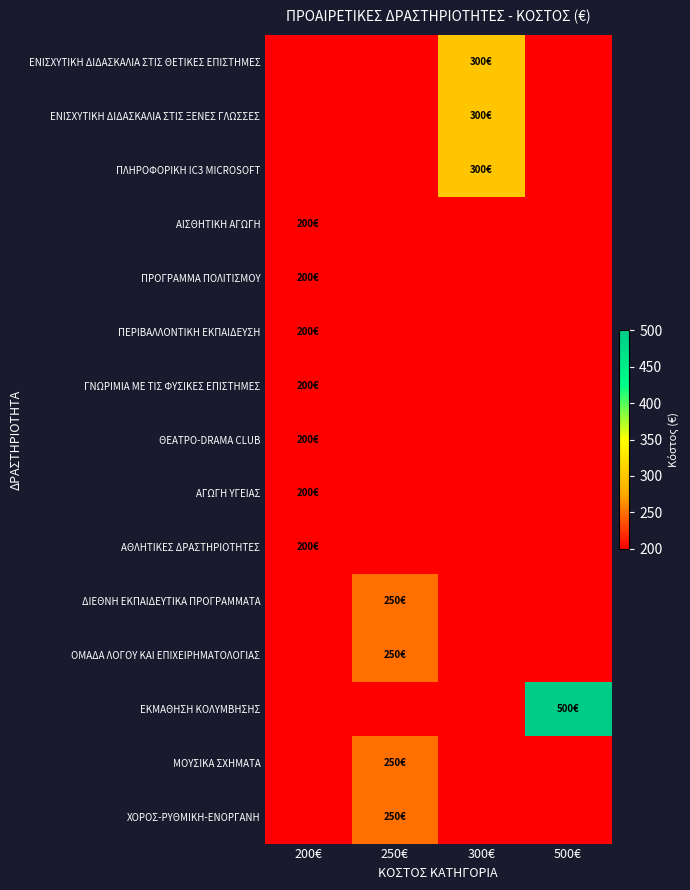

Reading left to right, extract all data points from this chart.

ΕΝΙΣΧΥΤΙΚΗ ΔΙΔΑΣΚΑΛΙΑ ΣΤΙΣ ΘΕΤΙΚΕΣ ΕΠΙΣΤΗΜΕΣ: 200€=0	250€=0	300€=300	500€=0
ΕΝΙΣΧΥΤΙΚΗ ΔΙΔΑΣΚΑΛΙΑ ΣΤΙΣ ΞΕΝΕΣ ΓΛΩΣΣΕΣ: 200€=0	250€=0	300€=300	500€=0
ΠΛΗΡΟΦΟΡΙΚΗ IC3 MICROSOFT: 200€=0	250€=0	300€=300	500€=0
ΑΙΣΘΗΤΙΚΗ ΑΓΩΓΗ: 200€=200	250€=0	300€=0	500€=0
ΠΡΟΓΡΑΜΜΑ ΠΟΛΙΤΙΣΜΟΥ: 200€=200	250€=0	300€=0	500€=0
ΠΕΡΙΒΑΛΛΟΝΤΙΚΗ ΕΚΠΑΙΔΕΥΣΗ: 200€=200	250€=0	300€=0	500€=0
ΓΝΩΡΙΜΙΑ ΜΕ ΤΙΣ ΦΥΣΙΚΕΣ ΕΠΙΣΤΗΜΕΣ: 200€=200	250€=0	300€=0	500€=0
ΘΕΑΤΡΟ-DRAMA CLUB: 200€=200	250€=0	300€=0	500€=0
ΑΓΩΓΗ ΥΓΕΙΑΣ: 200€=200	250€=0	300€=0	500€=0
ΑΘΛΗΤΙΚΕΣ ΔΡΑΣΤΗΡΙΟΤΗΤΕΣ: 200€=200	250€=0	300€=0	500€=0
ΔΙΕΘΝΗ ΕΚΠΑΙΔΕΥΤΙΚΑ ΠΡΟΓΡΑΜΜΑΤΑ: 200€=0	250€=250	300€=0	500€=0
ΟΜΑΔΑ ΛΟΓΟΥ ΚΑΙ ΕΠΙΧΕΙΡΗΜΑΤΟΛΟΓΙΑΣ: 200€=0	250€=250	300€=0	500€=0
ΕΚΜΑΘΗΣΗ ΚΟΛΥΜΒΗΣΗΣ: 200€=0	250€=0	300€=0	500€=500
ΜΟΥΣΙΚΑ ΣΧΗΜΑΤΑ: 200€=0	250€=250	300€=0	500€=0
ΧΟΡΟΣ-ΡΥΘΜΙΚΗ-ΕΝΟΡΓΑΝΗ: 200€=0	250€=250	300€=0	500€=0